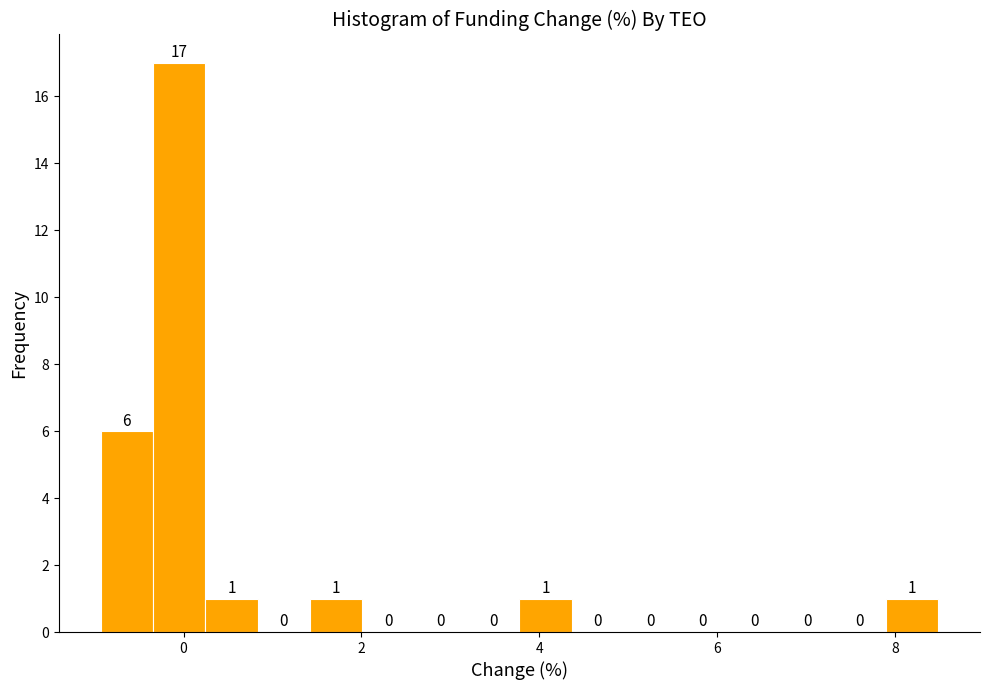

Read against the x-axis, roughly where is the centre of the tallest bar?

0.0